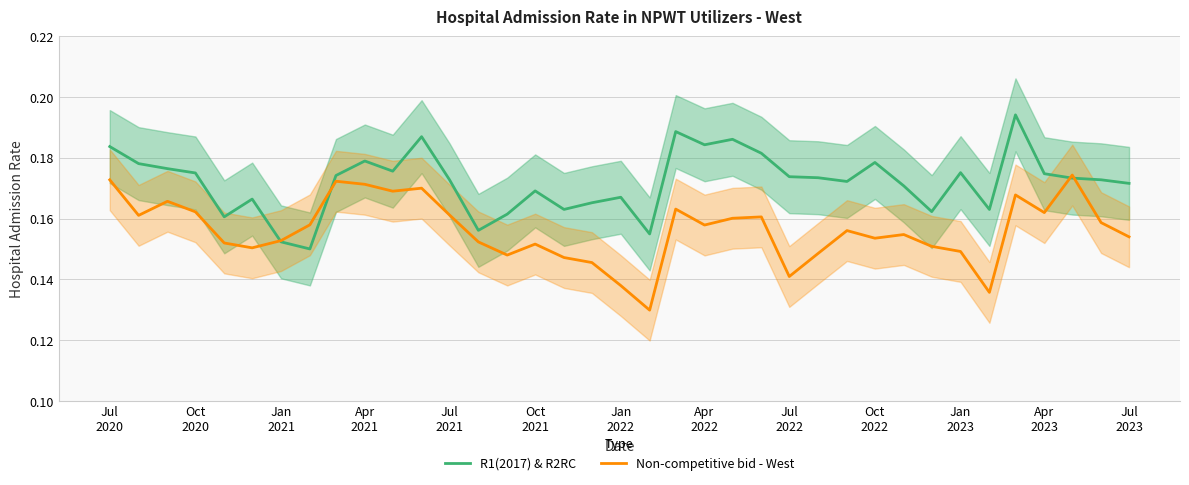

How many lines are shown in the chart?

2